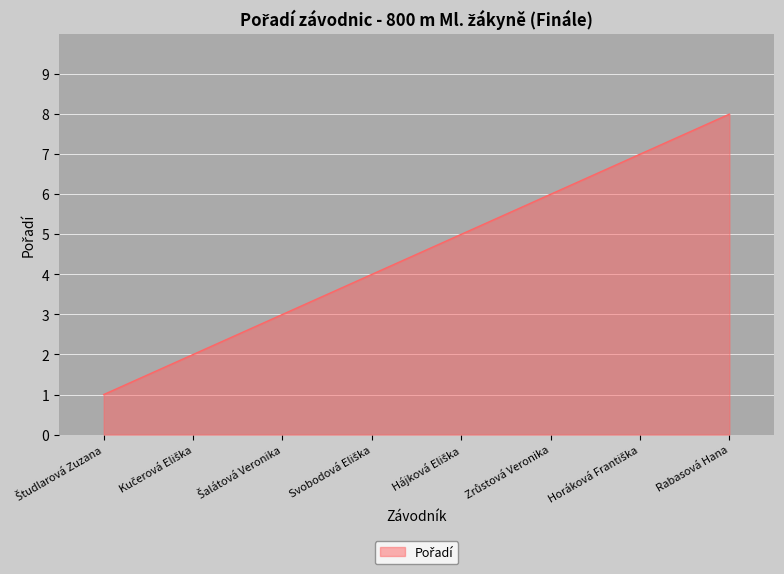

What is the smallest value displayed?

1